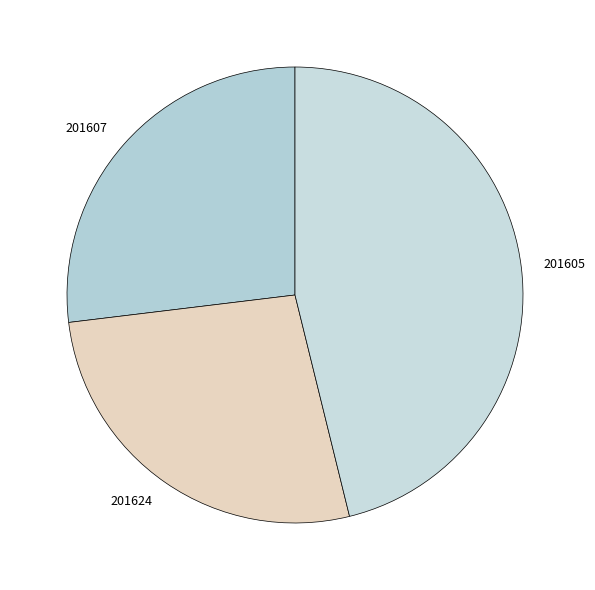

What is the largest slice in the pie chart?

201605